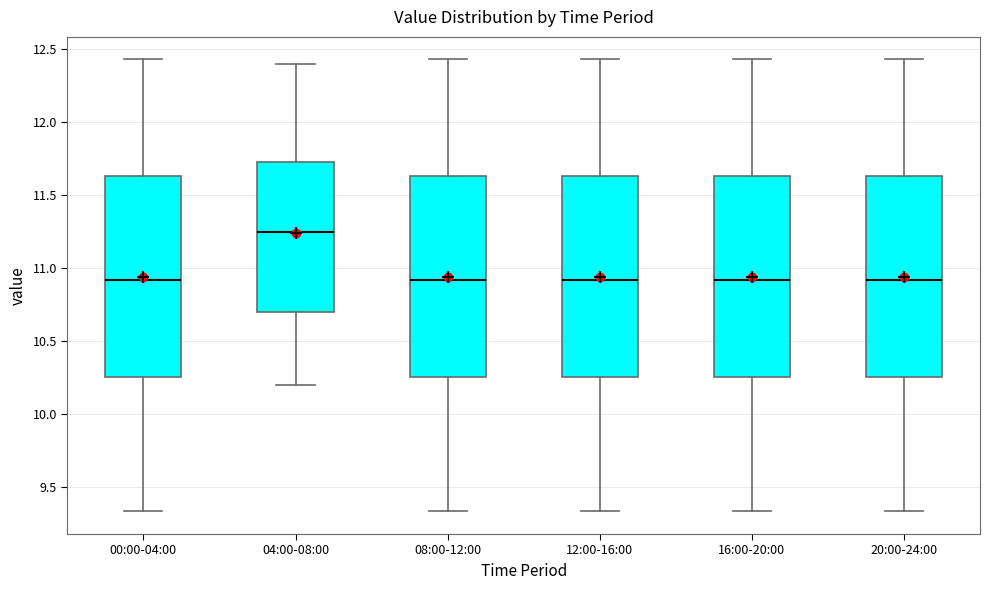

Reading left to right, transcribe this box plot: for each box, give where its median line is, the range the box spans, and where its two whiskers end, as read against the y-axis. The values are not printed on the chart, so give them approximately, as read against the axis.

00:00-04:00: median 10.90, box 10.25 to 11.65, whiskers 9.35 to 12.45
04:00-08:00: median 11.25, box 10.70 to 11.75, whiskers 10.20 to 12.40
08:00-12:00: median 10.90, box 10.25 to 11.65, whiskers 9.35 to 12.45
12:00-16:00: median 10.90, box 10.25 to 11.65, whiskers 9.35 to 12.45
16:00-20:00: median 10.90, box 10.25 to 11.65, whiskers 9.35 to 12.45
20:00-24:00: median 10.90, box 10.25 to 11.65, whiskers 9.35 to 12.45